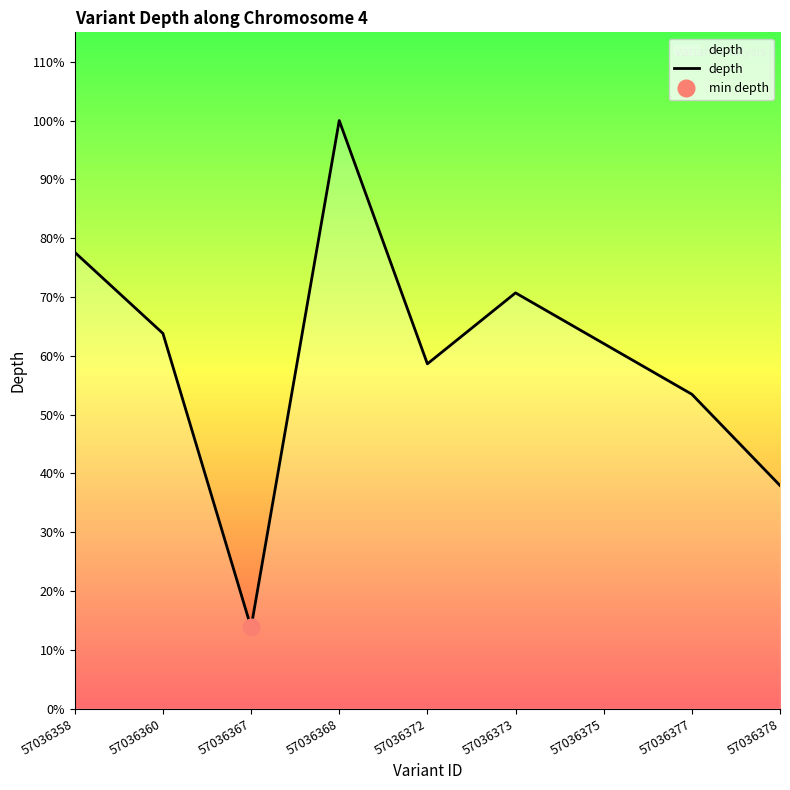

How many interior local valleys (lower than both neighbors) does the data have?

2